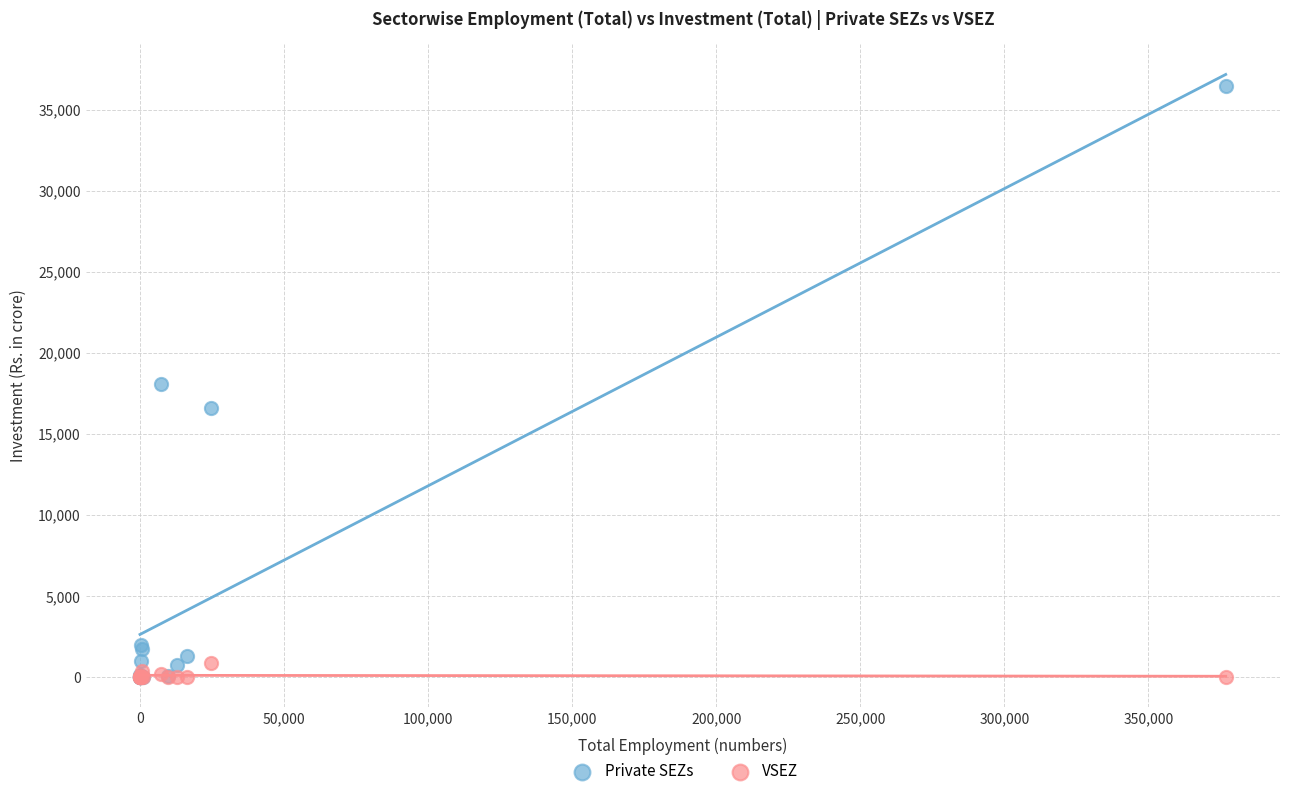

What are all the series names shown in the legend?

Private SEZs, VSEZ